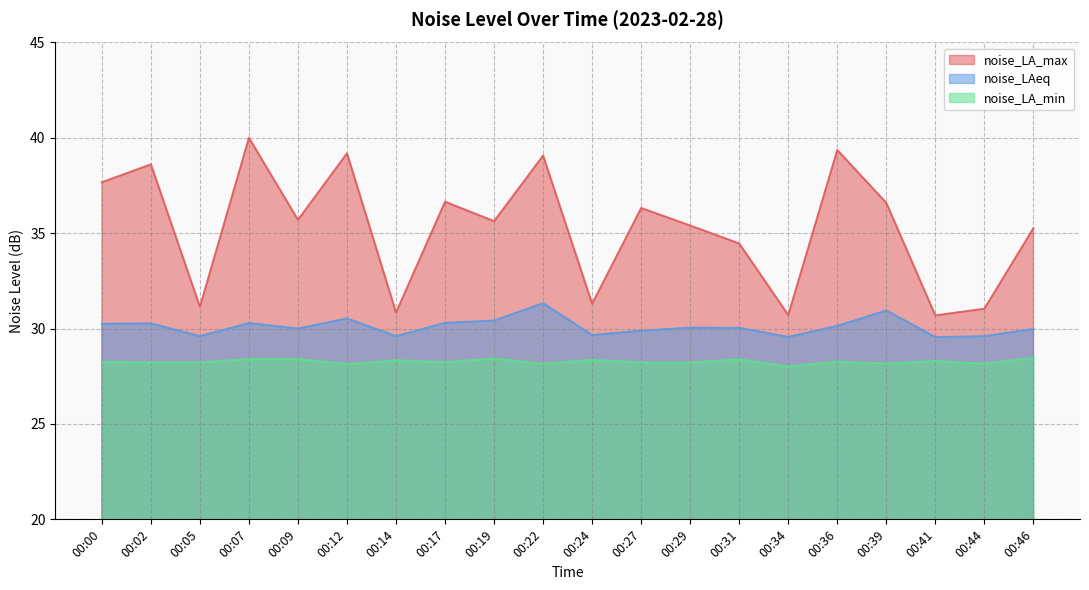

How many values in the noise_LA_max series are below 35?

7